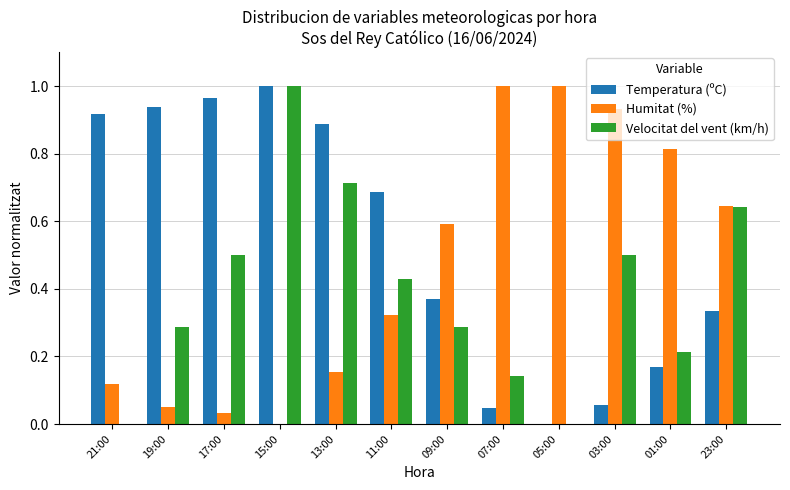

Between 19:00 and 13:00, which series saw the biggest shift?

Velocitat del vent (km/h)